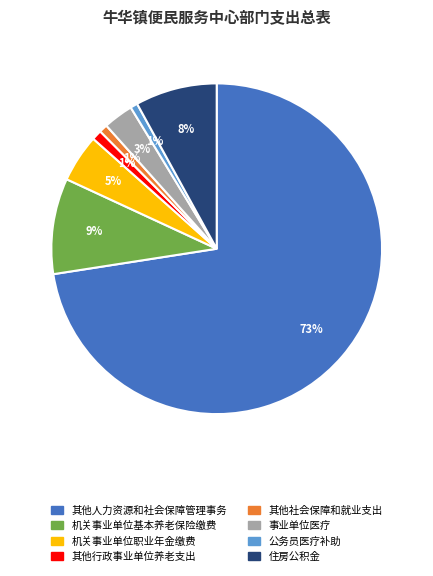

Is there a majority slice in this chart?

Yes